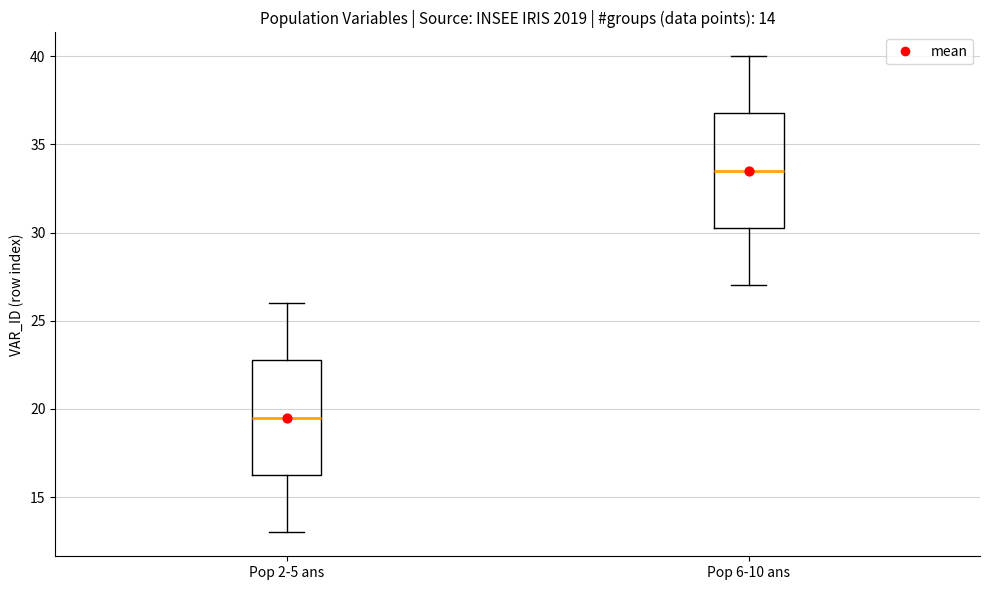

Which box has the highest median line?

Pop 6-10 ans